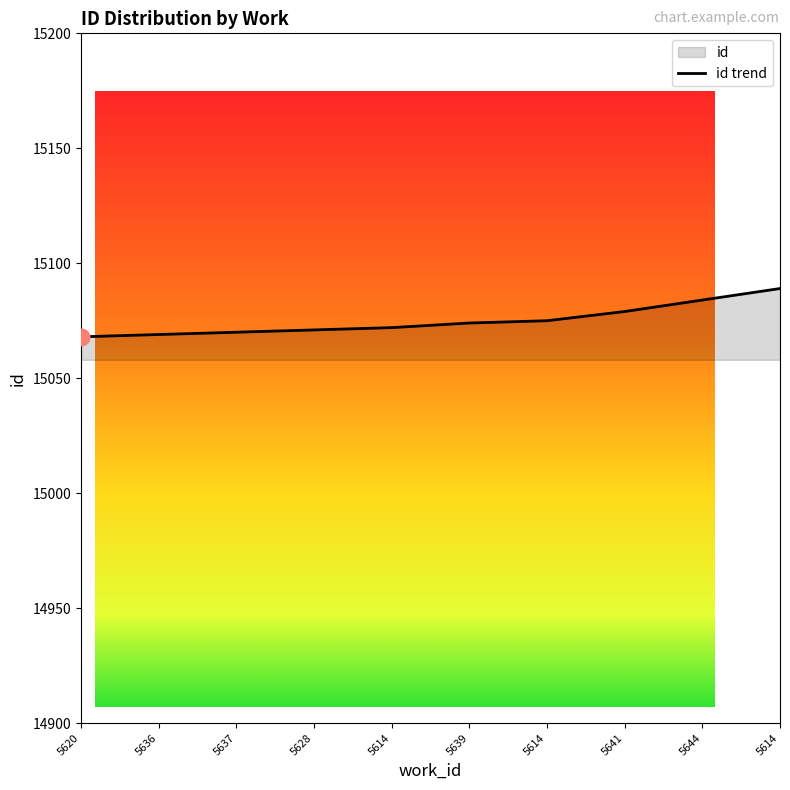

Which label corresponds to the largest value in the chart?

5614